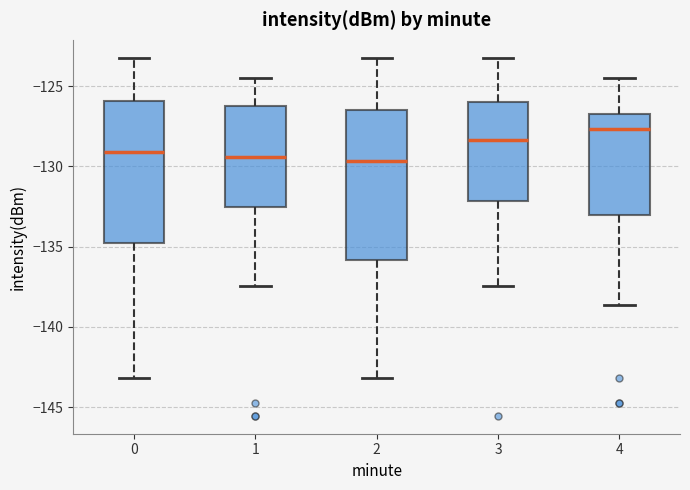

Where does the lower whisker of the box at x = 0 end on the y-axis? The values are not printed on the chart, so give them approximately, as read against the axis.

-143.0